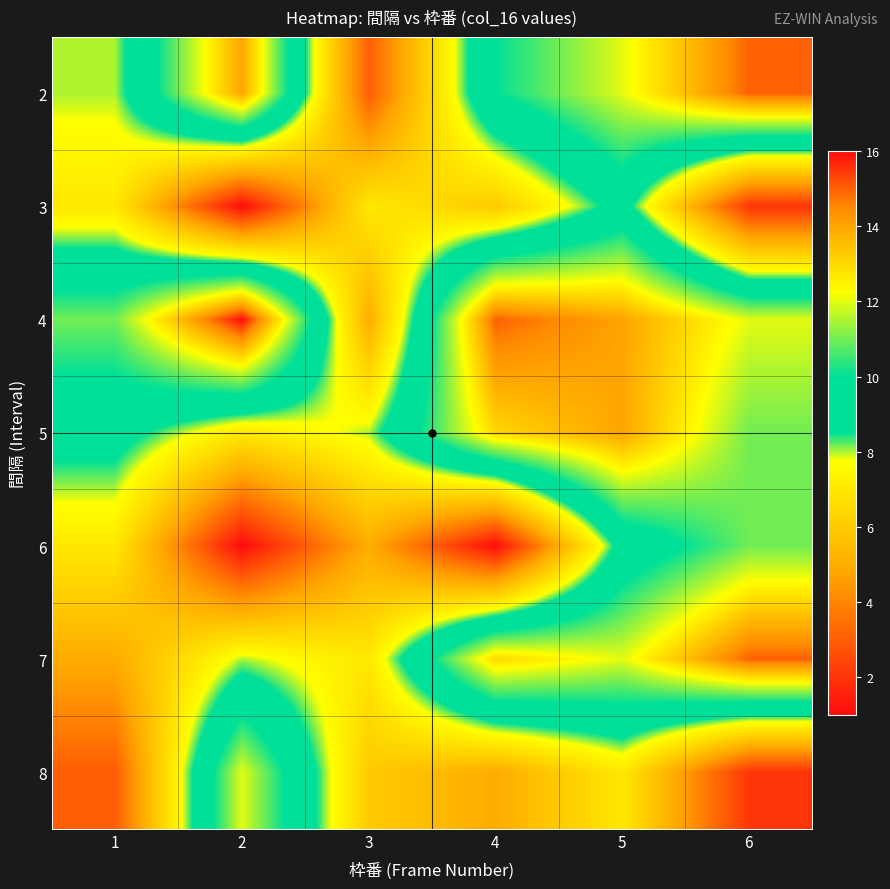

Reading left to right, transcribe all the data shown in this chart.

2: 1=8	2=14	3=3	4=10	5=12	6=15
3: 1=7	2=1	3=7	4=6	5=9	6=2
4: 1=11	2=16	3=5	4=15	5=14	6=12
5: 1=9	2=7	3=8	4=13	5=14	6=11
6: 1=7	2=1	3=5	4=1	5=9	6=11
7: 1=5	2=8	3=7	4=13	5=12	6=15
8: 1=3	2=12	3=6	4=5	5=7	6=2